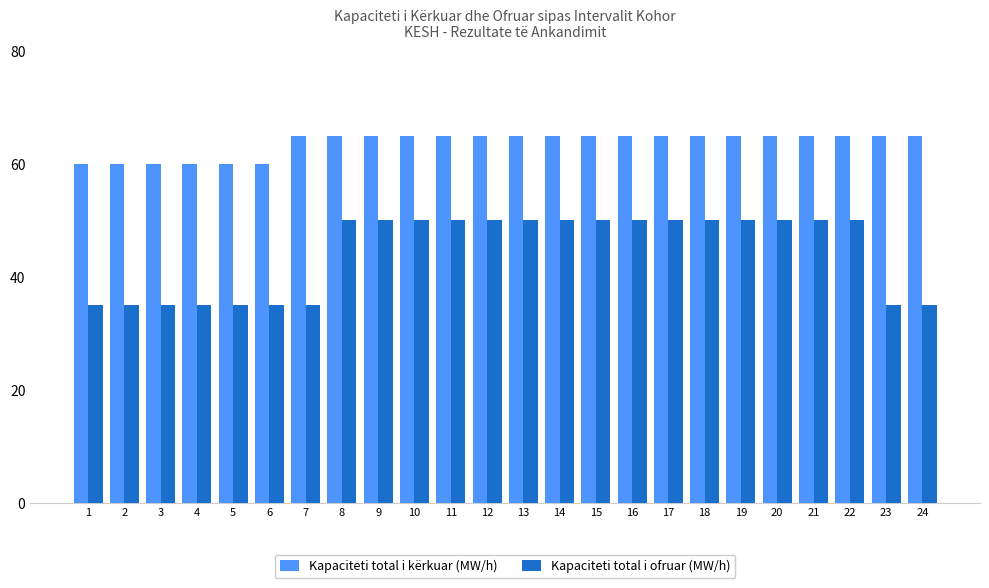

At how many categories does at least one series exceed 42?

24